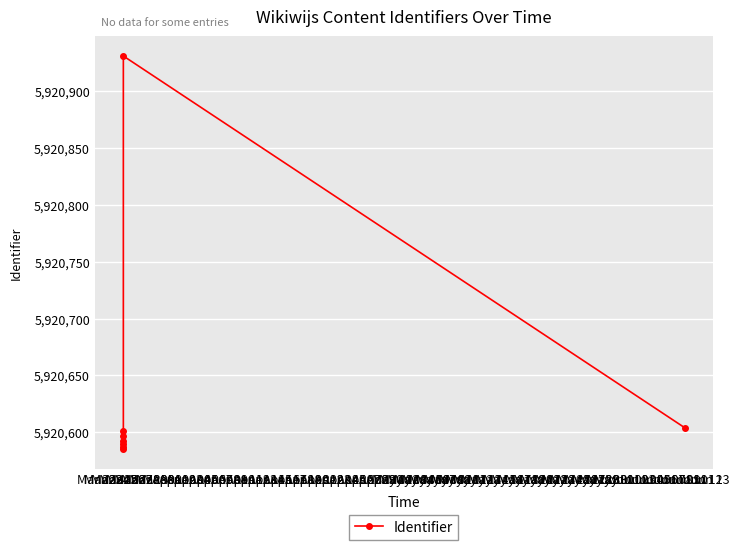

The value at Mar 26 is 5920592. True or false?

True